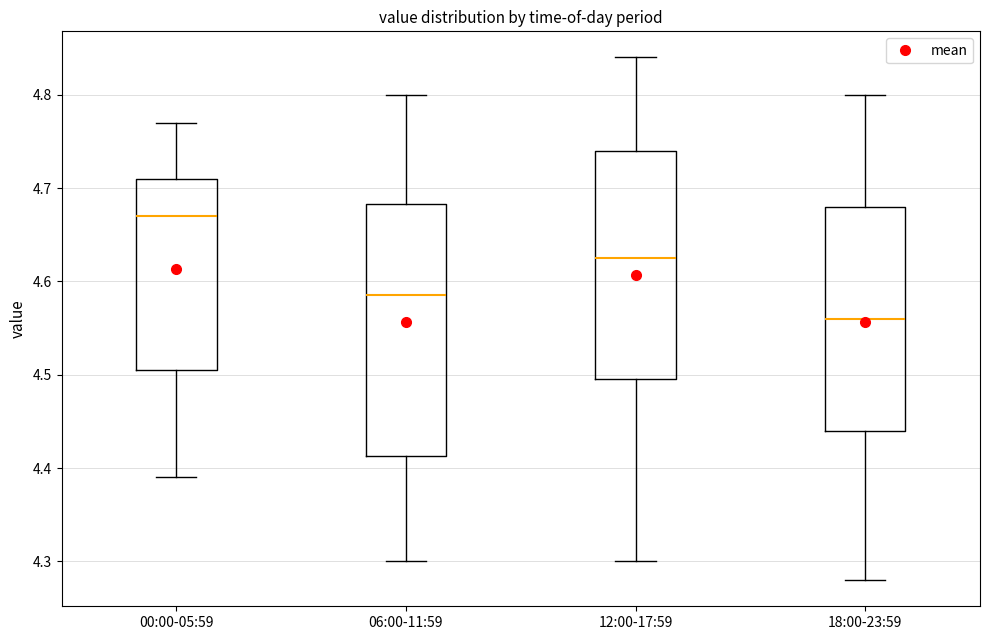

Reading left to right, transcribe this box plot: for each box, give where its median line is, the range the box spans, and where its two whiskers end, as read against the y-axis. The values are not printed on the chart, so give them approximately, as read against the axis.

00:00-05:59: median 4.67, box 4.51 to 4.71, whiskers 4.39 to 4.77
06:00-11:59: median 4.59, box 4.41 to 4.68, whiskers 4.30 to 4.80
12:00-17:59: median 4.63, box 4.50 to 4.74, whiskers 4.30 to 4.84
18:00-23:59: median 4.56, box 4.44 to 4.68, whiskers 4.28 to 4.80